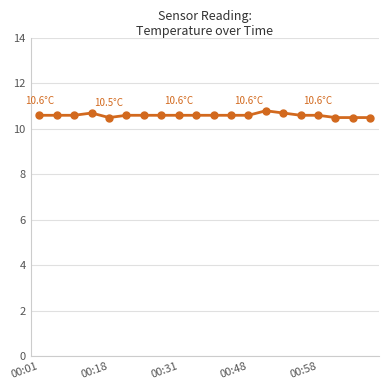

Count the values in the range 10 to 11.

20